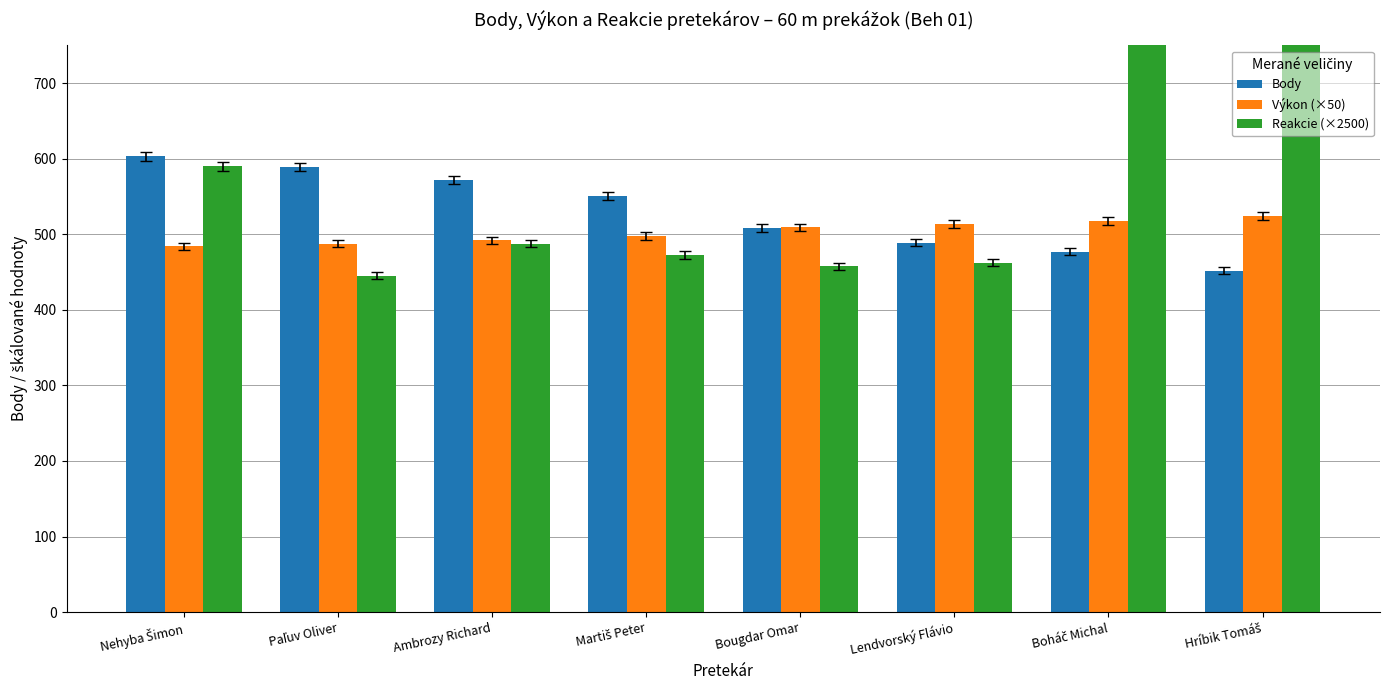

How many data points in Reakcie (×2500) are above 487?

4